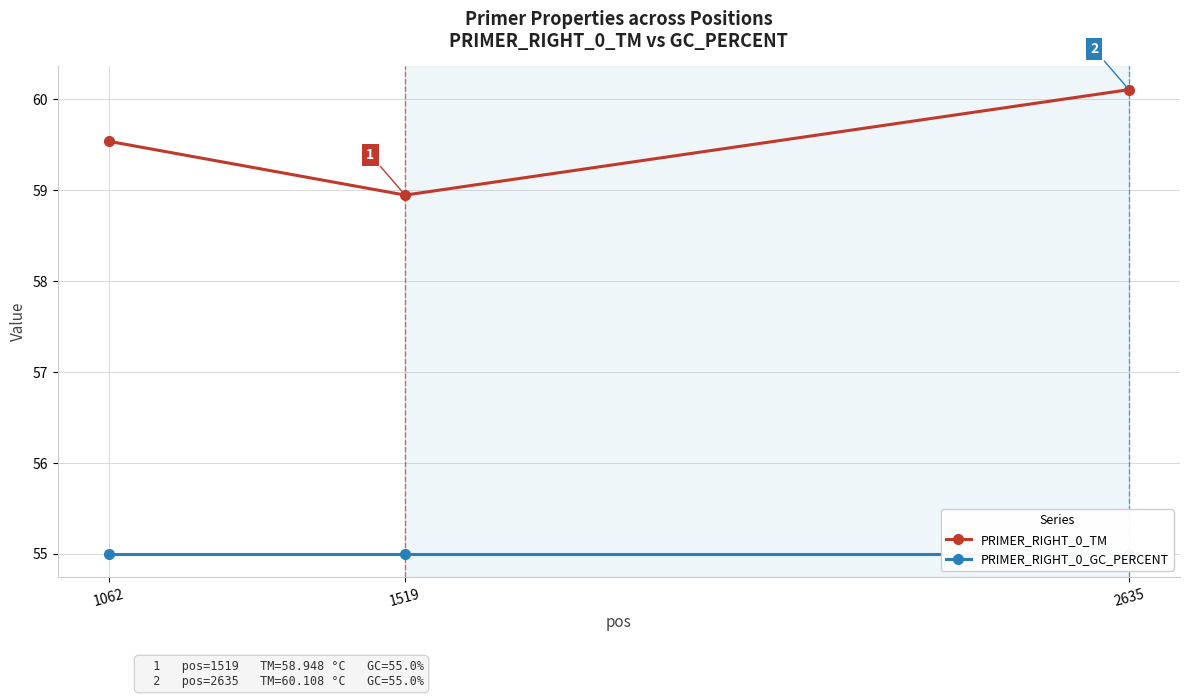

At how many categories does at least one series exceed 57?

3